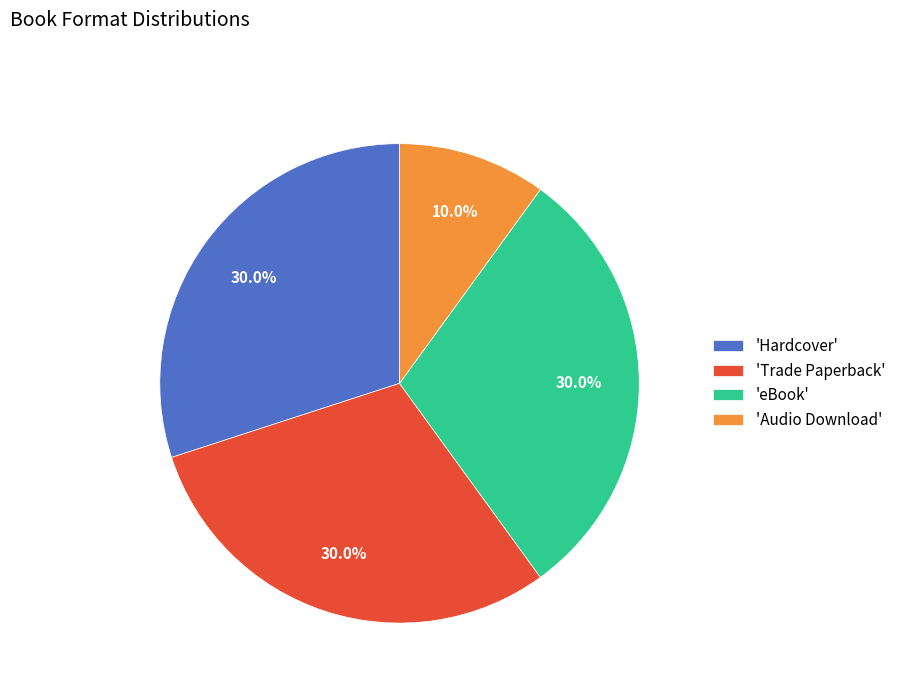

Does any single category account for the majority?

No